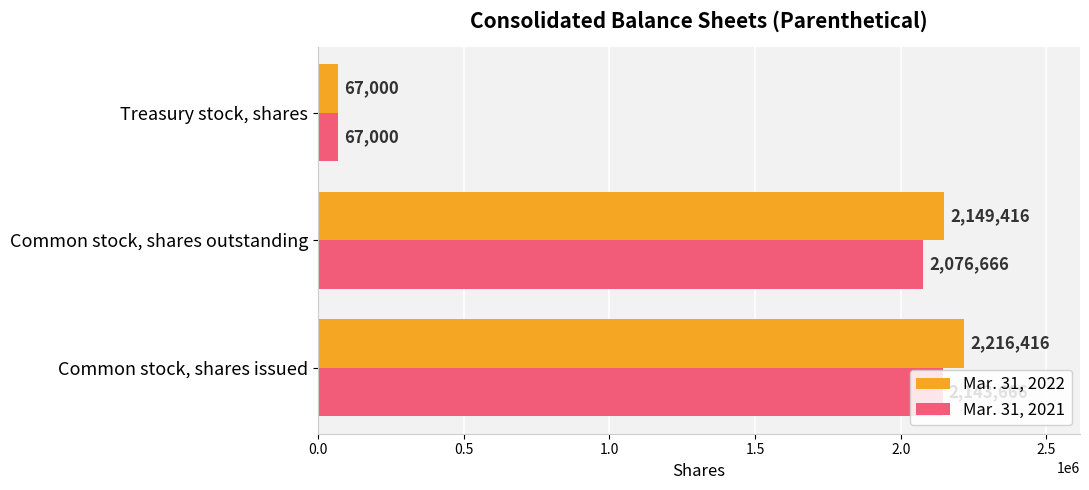

Which series has the widest spread of values?

Mar. 31, 2022